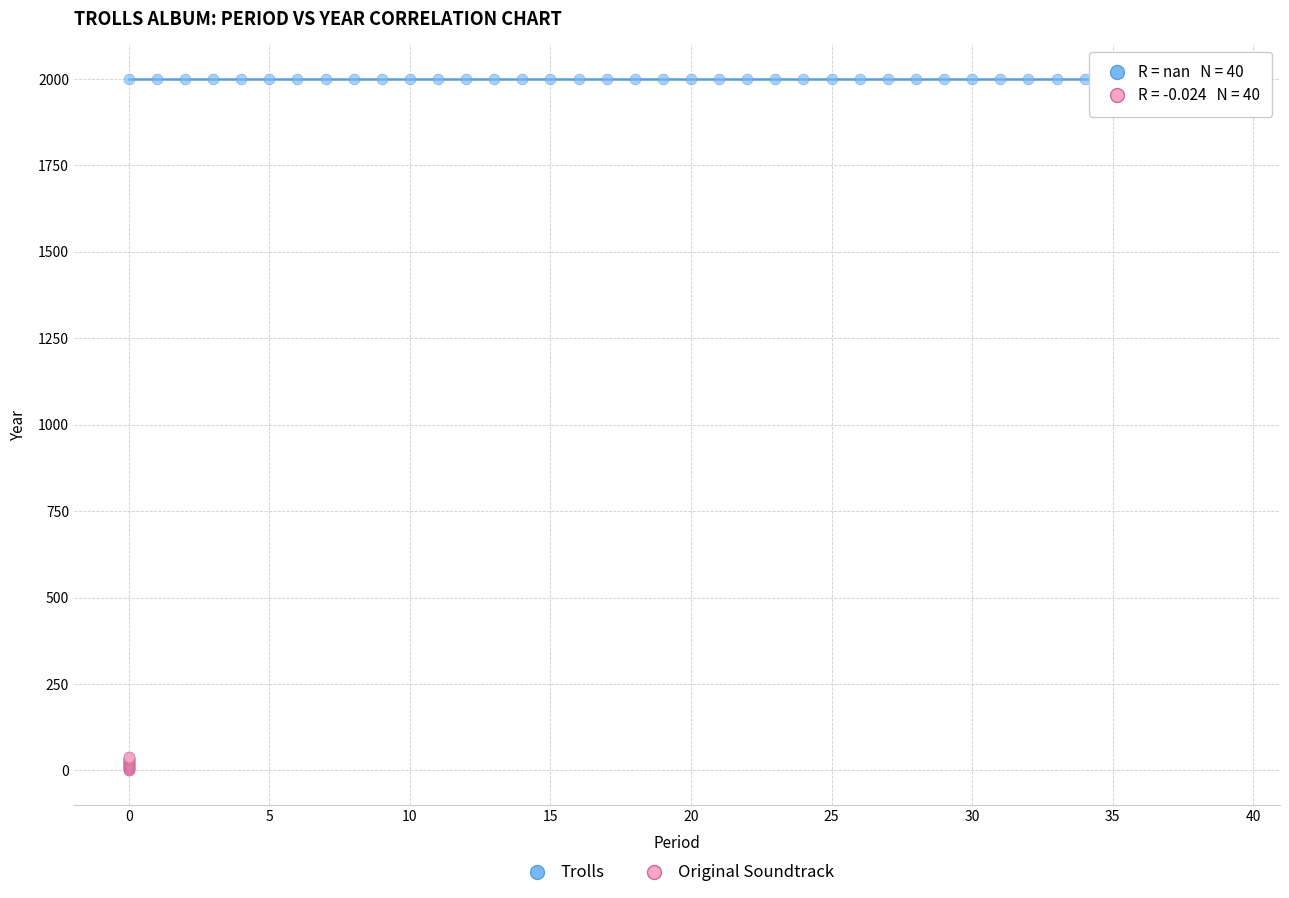

Which series reaches the minimum Y coordinate?

Original Soundtrack